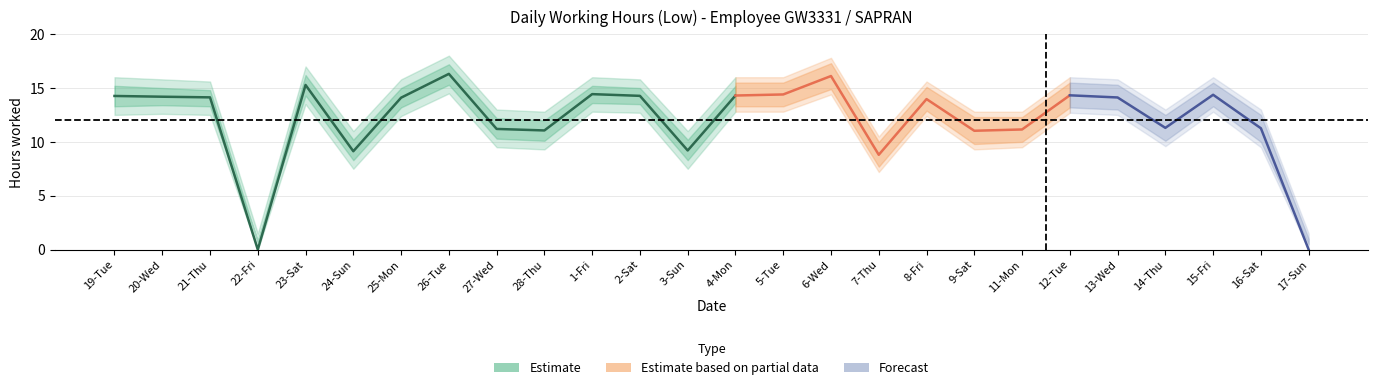

Reading right to left, transcribe all the data shown in this chart.

Low (hours): 0.0	11.3	14.4	11.3	14.1	14.3	11.2	11.0	14.0	8.8	16.1	14.4	14.3	9.2	14.3	14.4	11.1	11.2	16.3	14.1	9.1	15.3	0.0	14.1	14.2	14.3
Upper bound: 1.5	13.0	16.0	13.0	15.8	16.0	12.8	12.8	15.6	10.5	17.8	16.0	16.0	11.0	15.8	16.0	12.8	13.0	18.0	15.8	11.0	17.0	1.5	15.6	15.8	16.0
Lower bound: 0.0	9.5	12.8	9.6	12.5	12.7	9.5	9.3	12.4	7.2	14.4	12.8	12.8	7.5	12.7	12.8	9.3	9.5	14.5	12.4	7.5	13.5	0.0	12.5	12.6	12.5